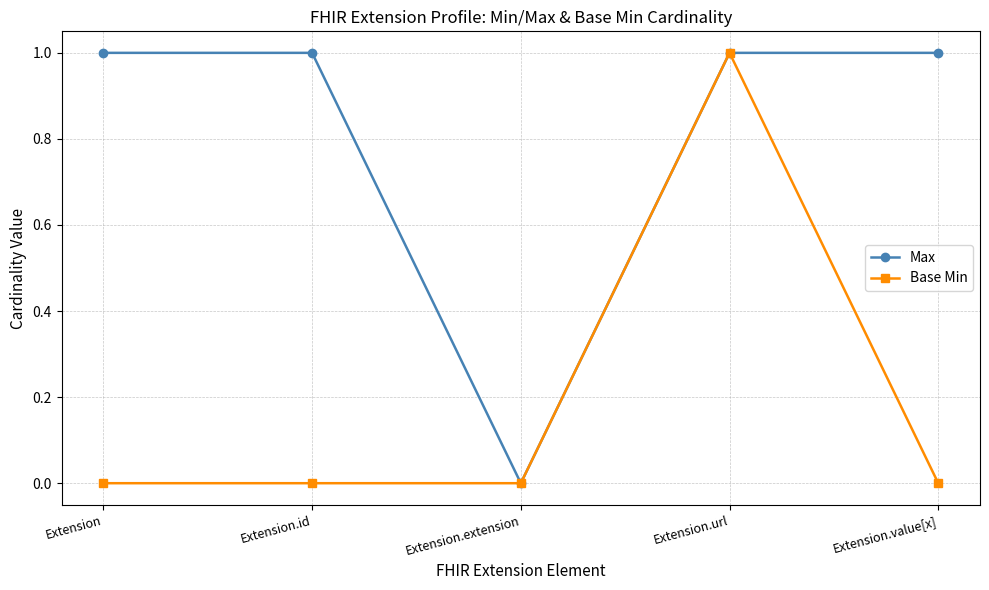

Between Extension and Extension.extension, which series saw the biggest shift?

Max